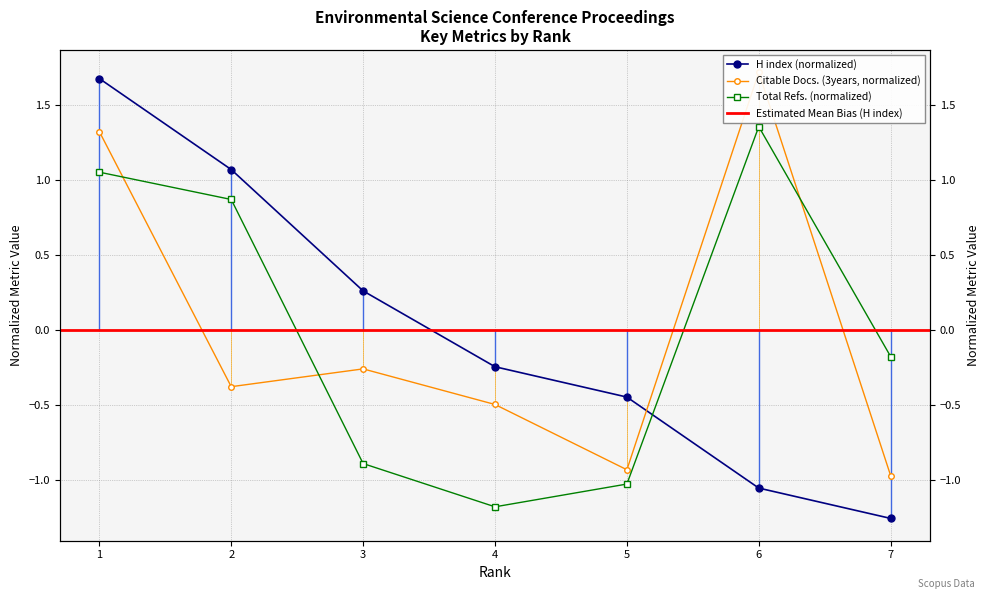

What is the difference between the second highest and minimum values in the H index series?

2.3